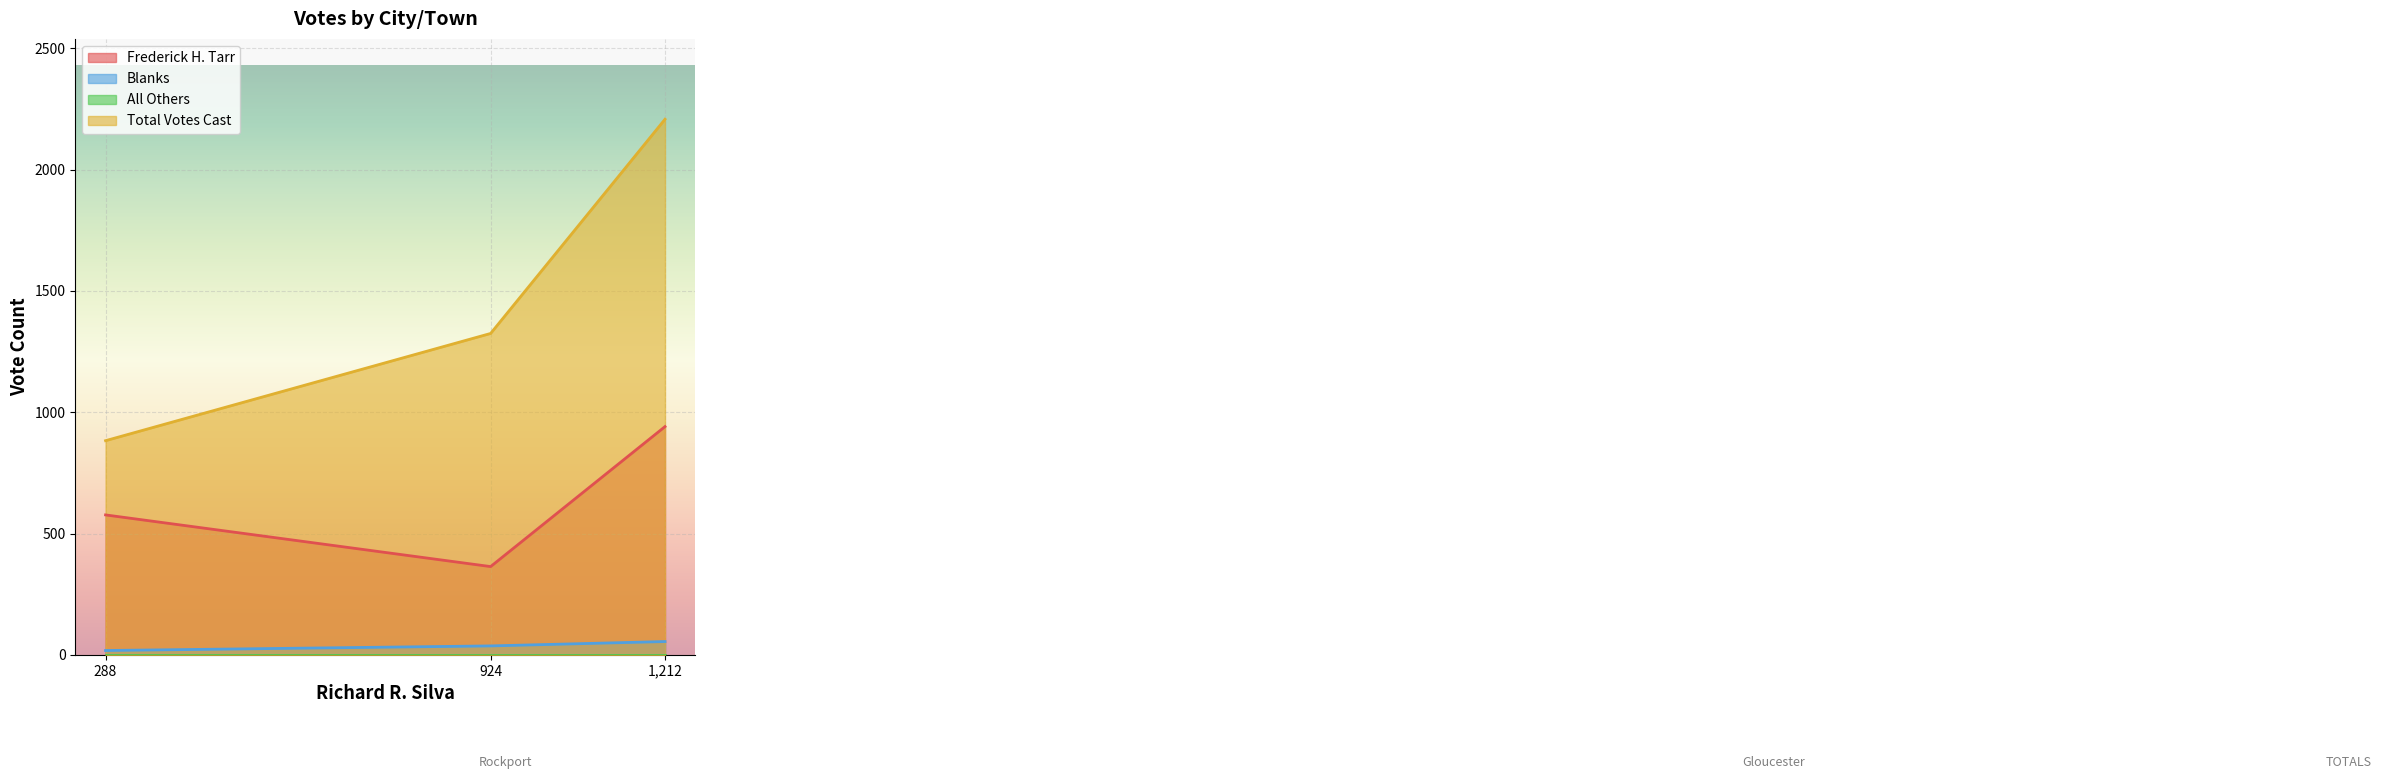

What is the maximum value for Frederick H. Tarr?

941